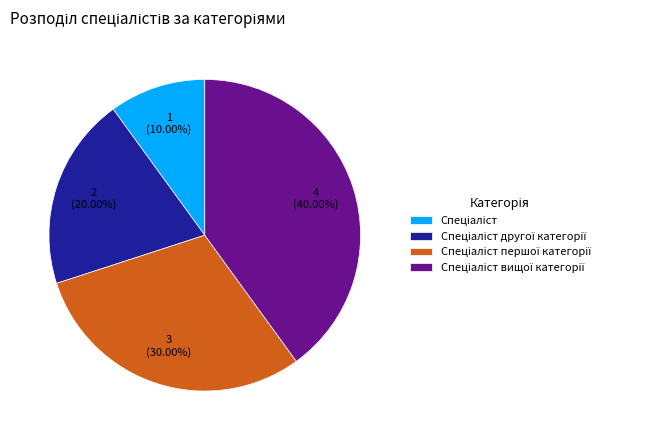

Does any single category account for the majority?

No